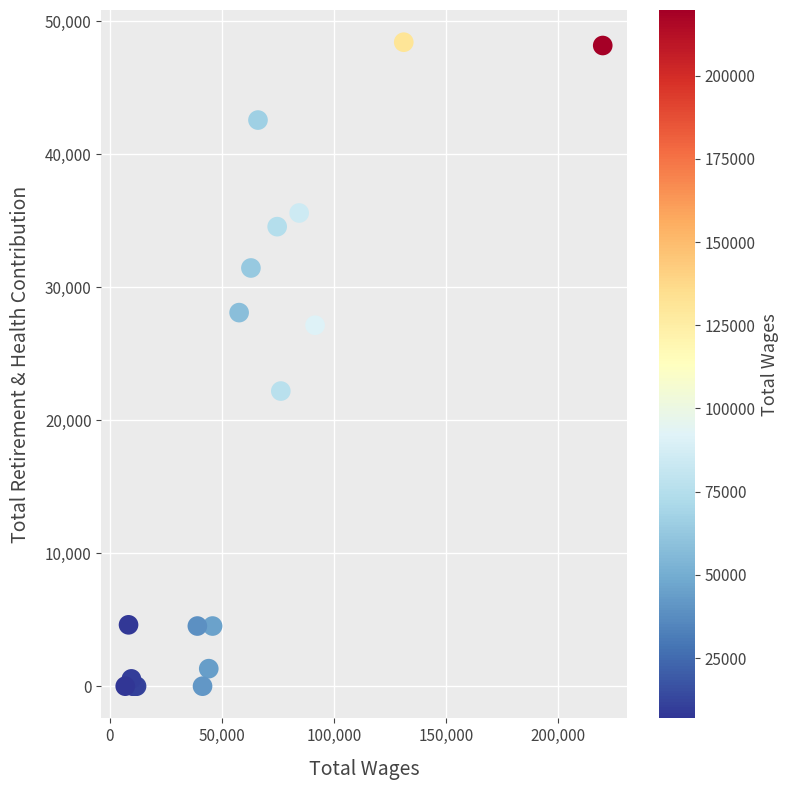

What Y value in the scatter plot is closest to 24205?

22186